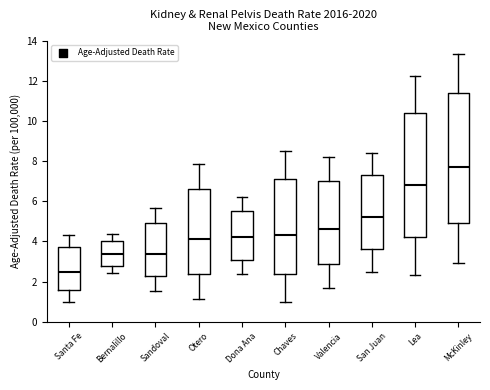

Where does the upper whisker of the box for San Juan end on the y-axis? The values are not printed on the chart, so give them approximately, as read against the axis.

8.4